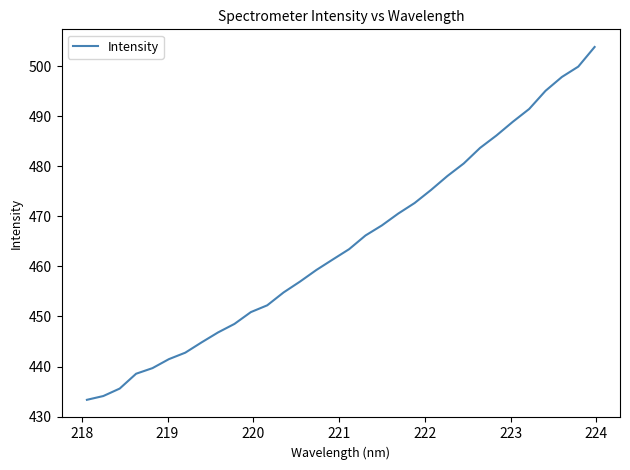

Reading left to right, what are all the values shown in this chart?

433.4	434.1	435.6	438.6	439.7	441.5	442.8	444.8	446.8	448.5	450.9	452.2	454.8	457.0	459.3	461.4	463.4	466.2	468.2	470.6	472.7	475.3	478.1	480.6	483.7	486.2	488.9	491.5	495.1	497.9	499.9	503.8